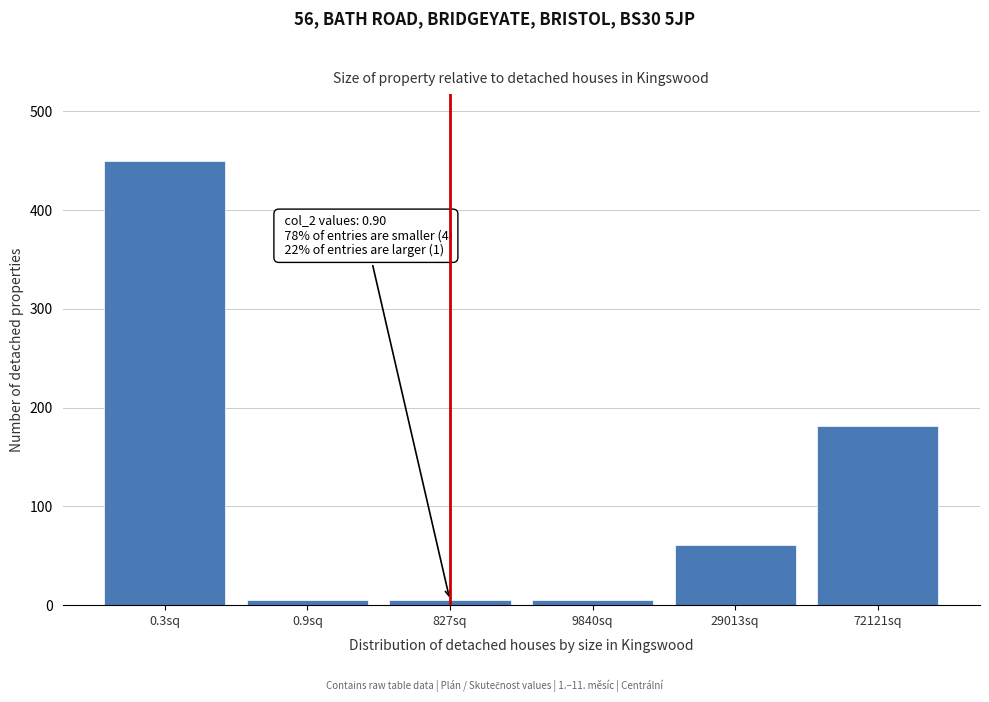

At which label is the value closest to 227?

72121sq